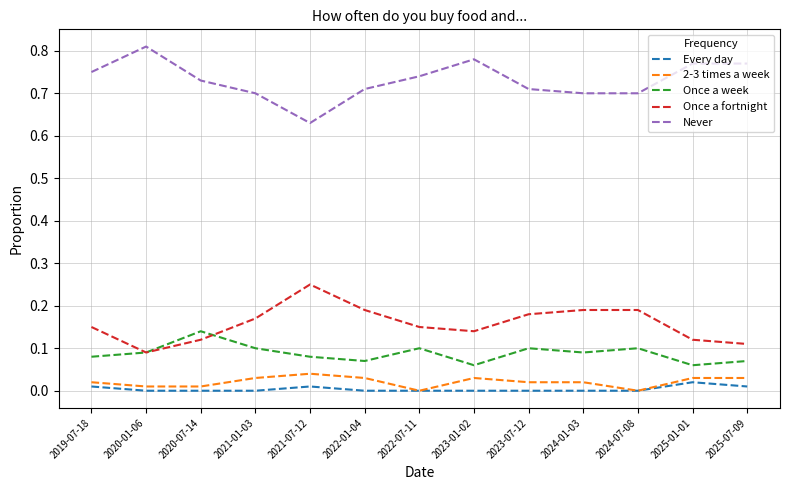

At how many categories does at least one series exceed 0?

13